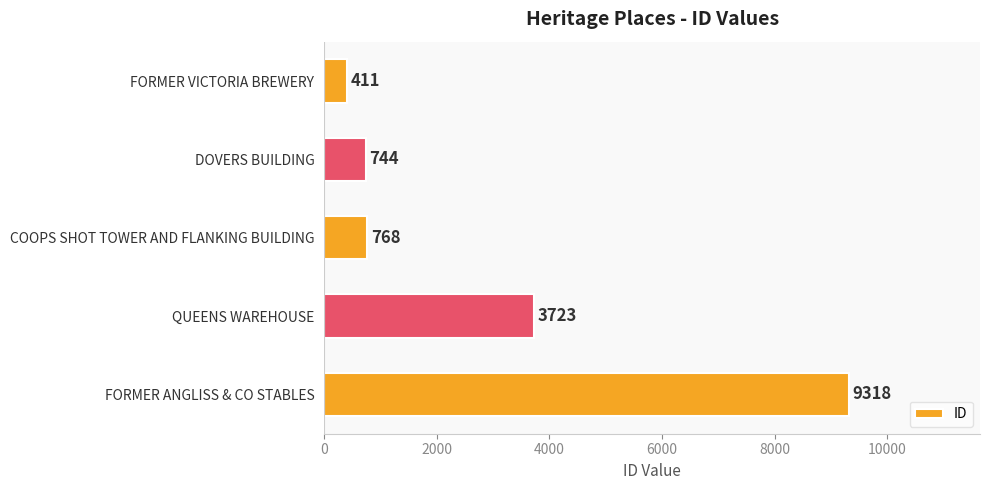

How many distinct data groups are displayed?

1